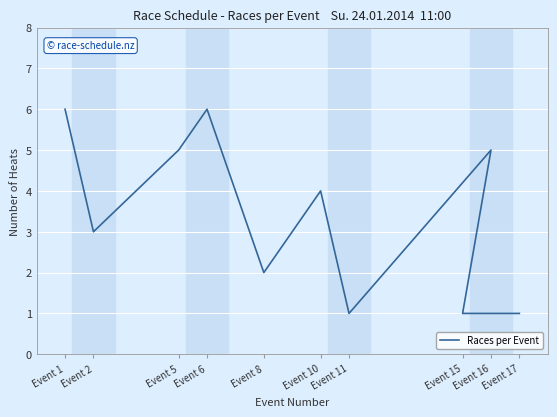

What is the difference between the values at Event 2 and Event 11?

2